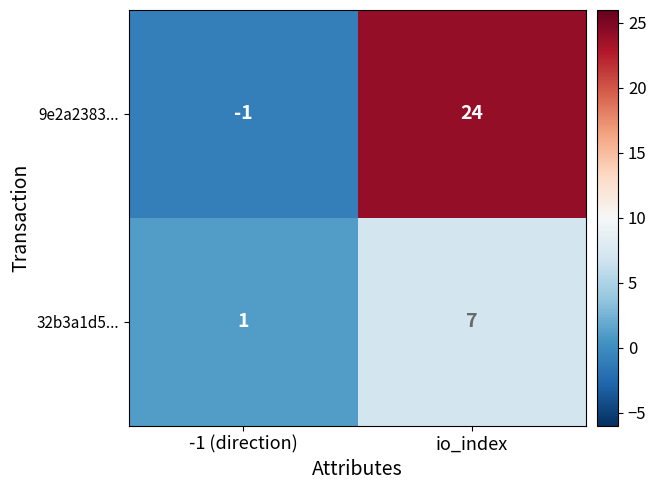

List the series in order of their overall mean, lowest first.

32b3a1d5..., 9e2a2383...